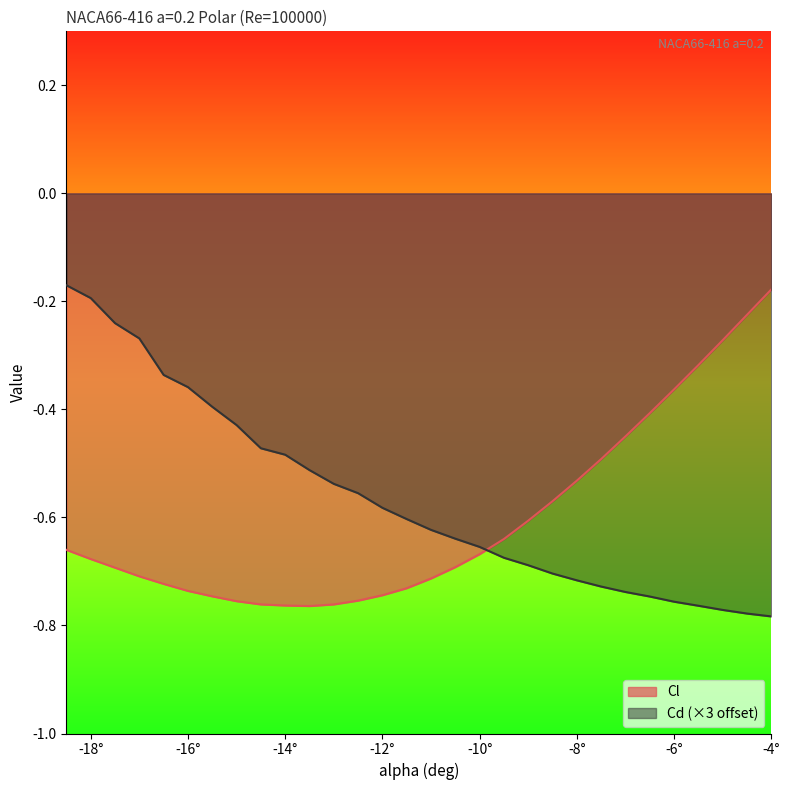

Which series has the widest spread of values?

Cd (×3 offset)